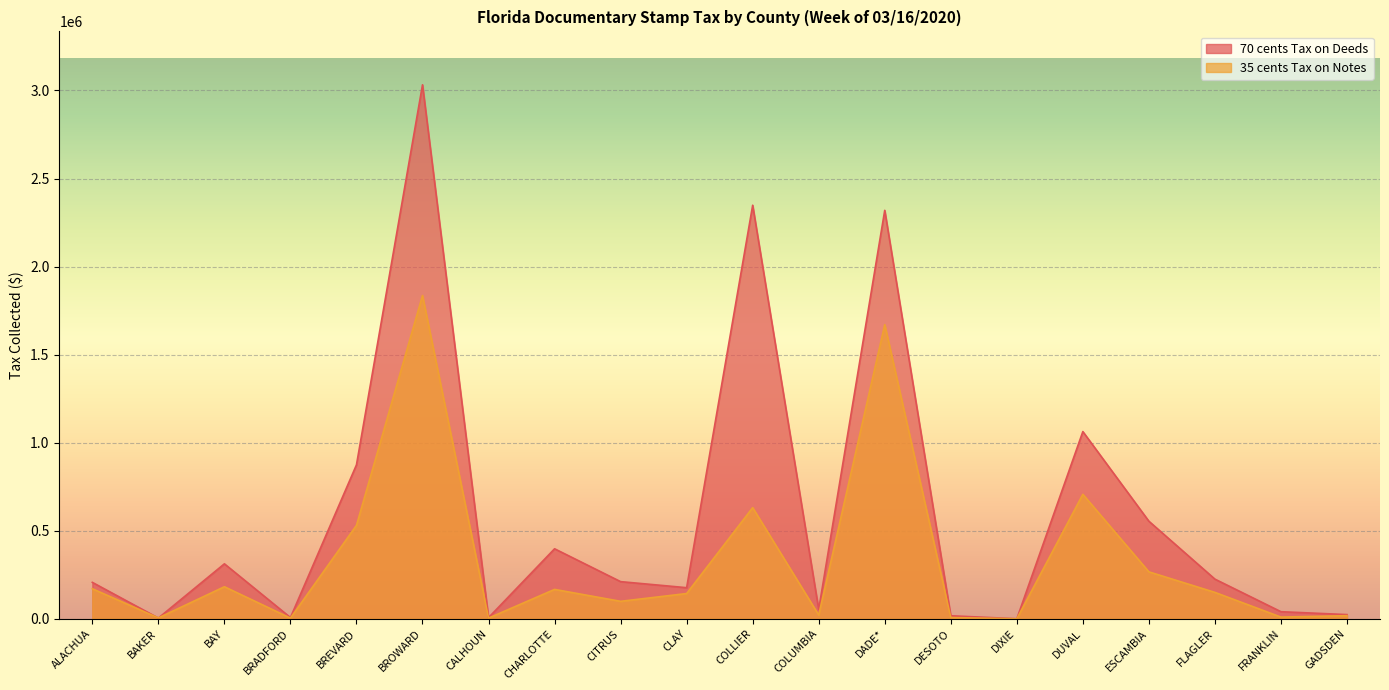

What is the label of the 6th point from the right?

DIXIE